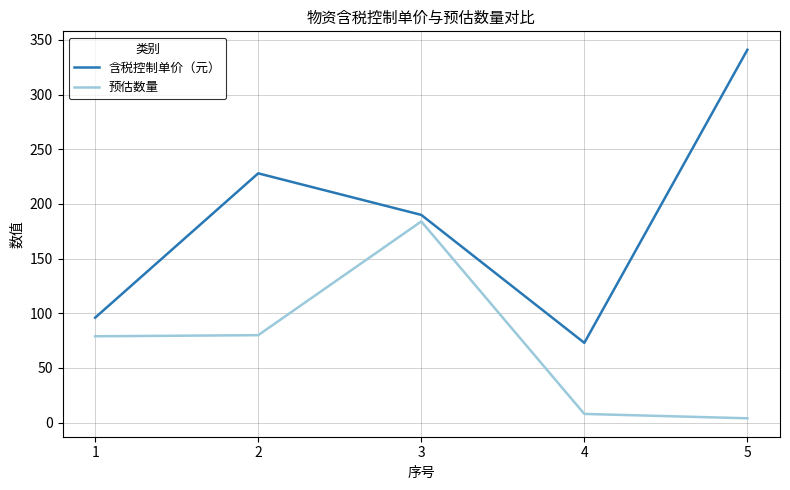

Which series has the largest range (max minus min)?

含税控制单价（元）